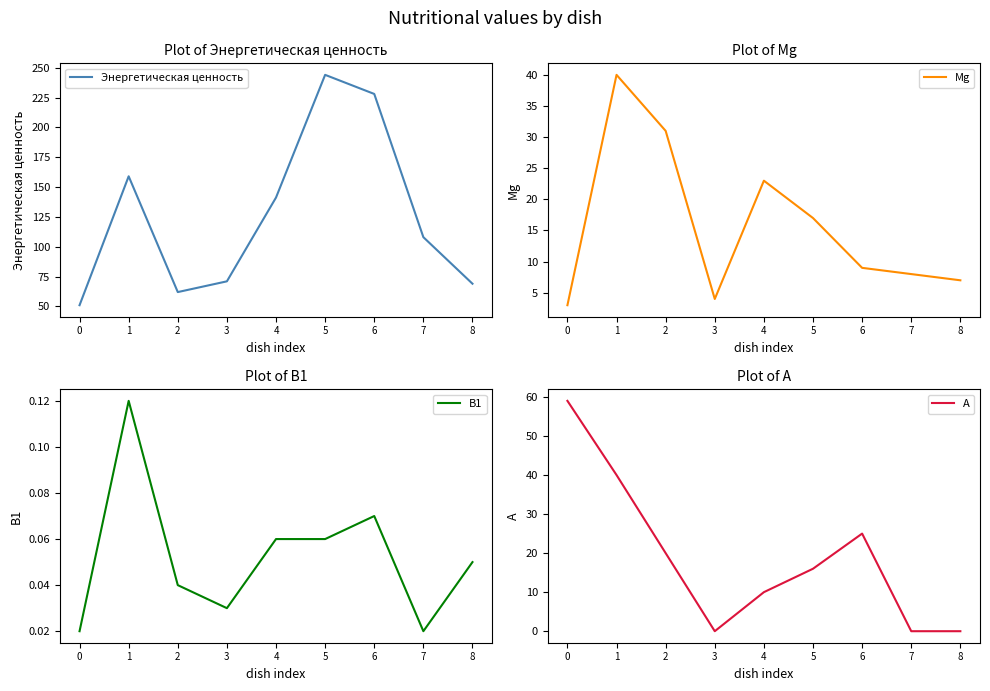

Reading right to left, what are all the values shown in this chart?

Энергетическая ценность: 69.0	108.0	228.0	244.0	141.2	71.0	62.0	159.0	51.0
Mg: 7.0	8.0	9.0	17.0	23.0	4.0	31.0	40.0	3.0
В1: 0.1	0.0	0.1	0.1	0.1	0.0	0.0	0.1	0.0
А: 0.0	0.0	25.0	16.0	10.0	0.0	20.0	40.0	59.0